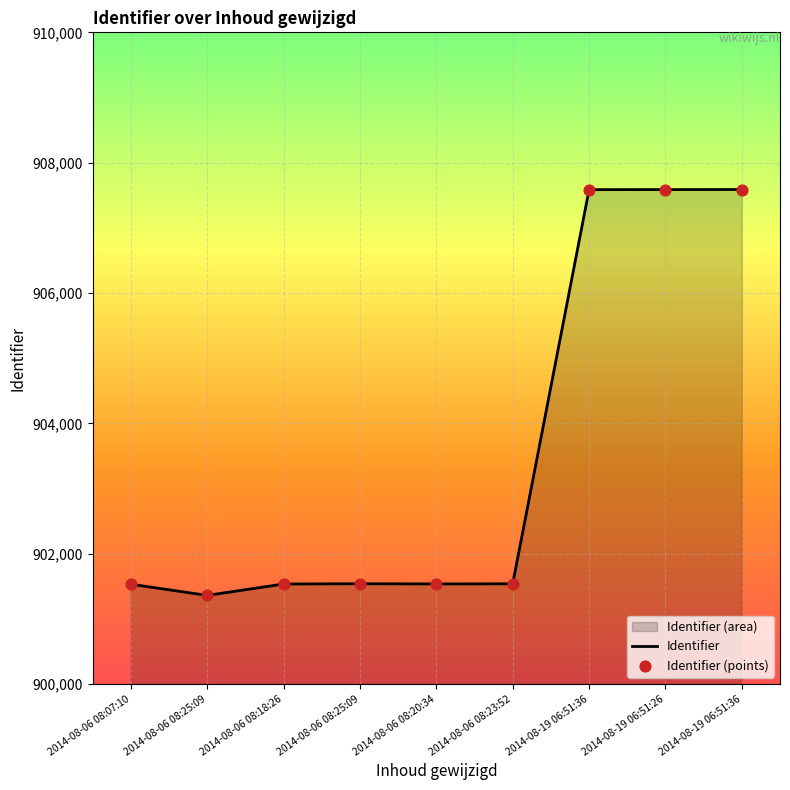

Which has a higher value, 2014-08-06 08:25:09 or 2014-08-06 08:25:09?

2014-08-06 08:25:09